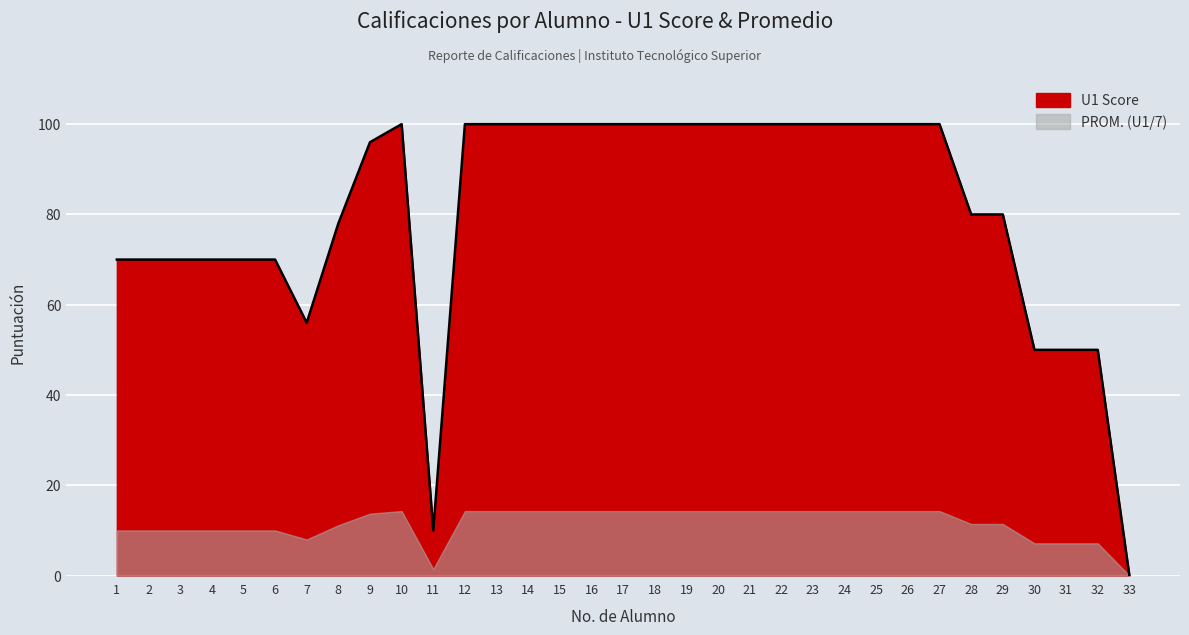

What is the change in value from 18 to 33?

-100